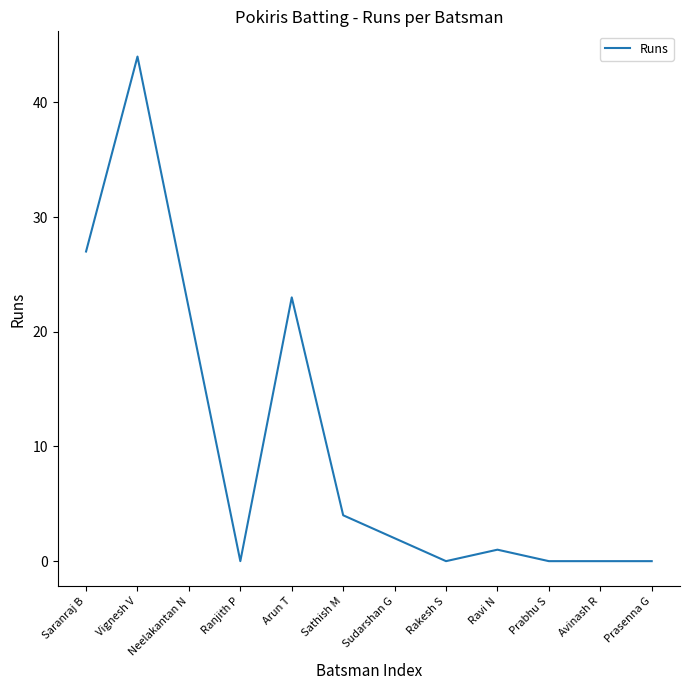

Does the chart display data point markers on the line(s)?

No